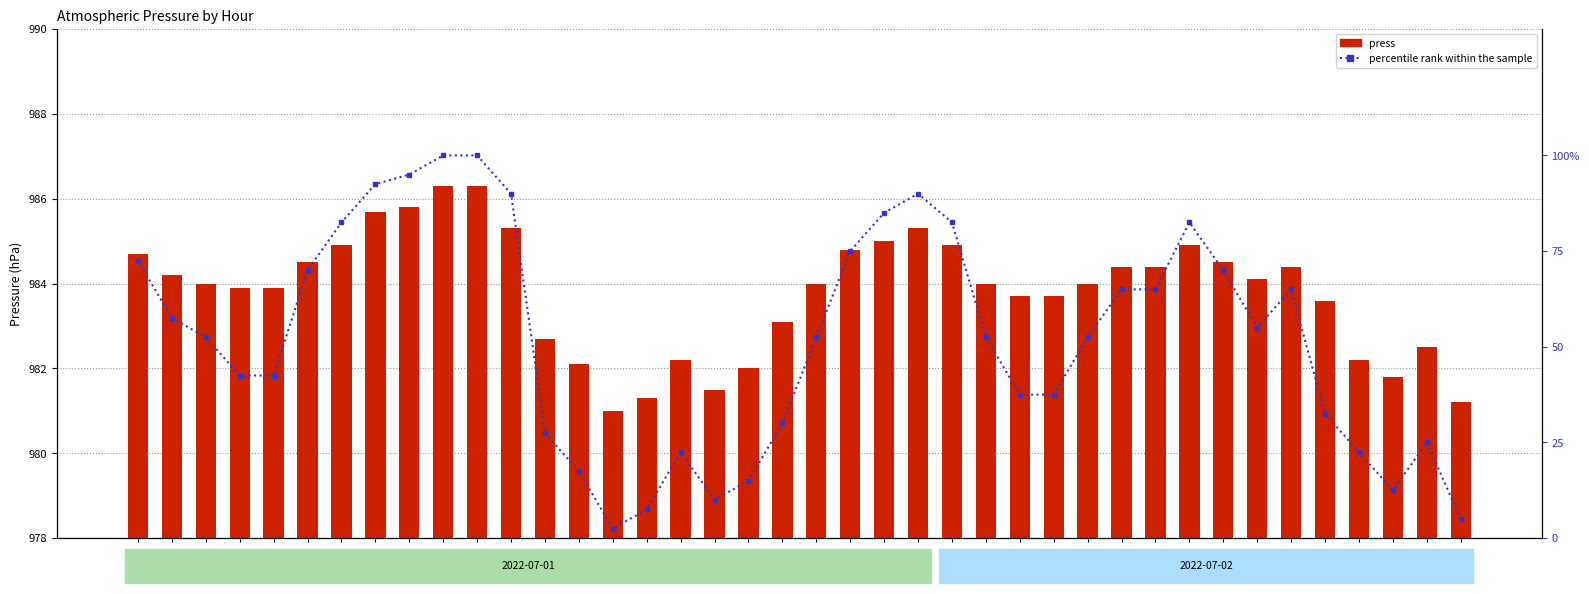

List the series in order of their peak value, highest first.

press, percentile rank within the sample